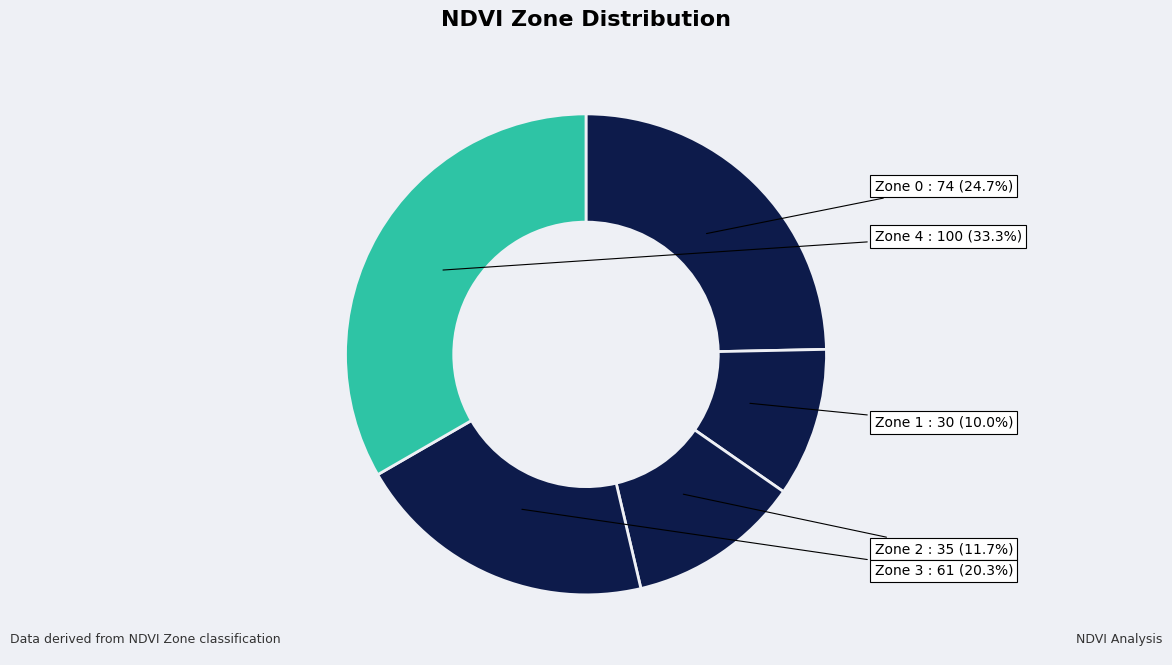

Rank the categories by value from lowest to highest.

Zone 1, Zone 2, Zone 3, Zone 0, Zone 4